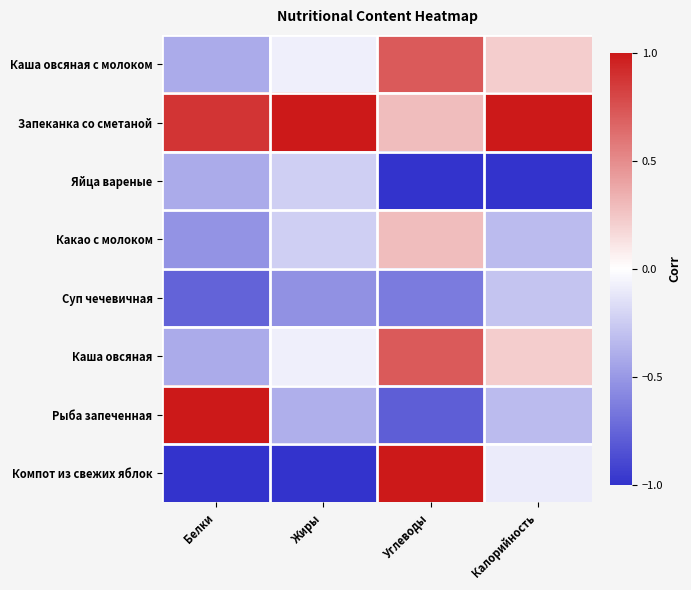

Reading left to right, what are all the values shown in this chart?

Каша овсяная с молоком: Белки=-0.4	Жиры=-0.1	Углеводы=0.7	Калорийность=0.2
Запеканка со сметаной: Белки=0.9	Жиры=1.0	Углеводы=0.3	Калорийность=1.0
Яйца вареные: Белки=-0.4	Жиры=-0.2	Углеводы=-1.0	Калорийность=-1.0
Какао с молоком: Белки=-0.5	Жиры=-0.2	Углеводы=0.3	Калорийность=-0.3
Суп чечевичная: Белки=-0.8	Жиры=-0.5	Углеводы=-0.6	Калорийность=-0.3
Каша овсяная: Белки=-0.4	Жиры=-0.1	Углеводы=0.7	Калорийность=0.2
Рыба запеченная: Белки=1.0	Жиры=-0.4	Углеводы=-0.8	Калорийность=-0.3
Компот из свежих яблок: Белки=-1.0	Жиры=-1.0	Углеводы=1.0	Калорийность=-0.1